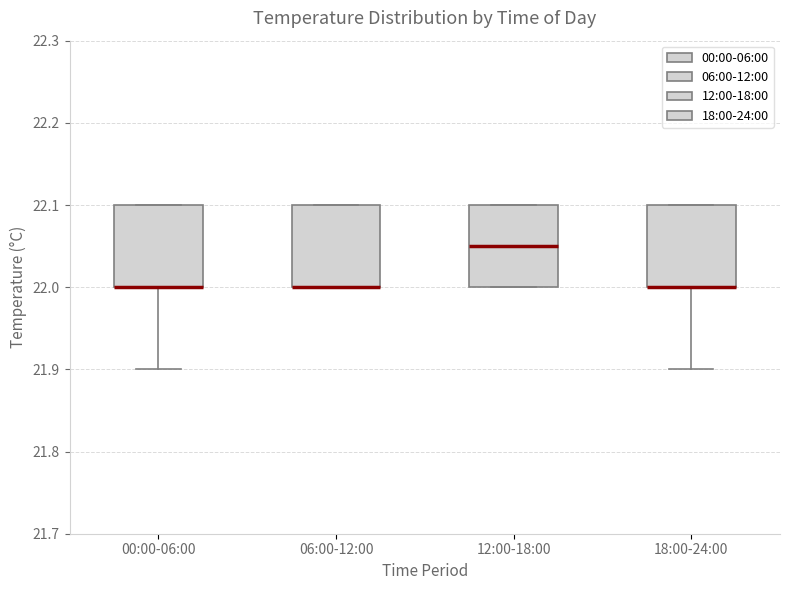

Reading left to right, transcribe this box plot: for each box, give where its median line is, the range the box spans, and where its two whiskers end, as read against the y-axis. The values are not printed on the chart, so give them approximately, as read against the axis.

00:00-06:00: median 22.00 (drawn on the box's lower edge), box 22.00 to 22.10, whiskers 21.90 to 22.10
06:00-12:00: median 22.00 (drawn on the box's lower edge), box 22.00 to 22.10, whiskers 22.00 to 22.10
12:00-18:00: median 22.05, box 22.00 to 22.10, whiskers 22.00 to 22.10
18:00-24:00: median 22.00 (drawn on the box's lower edge), box 22.00 to 22.10, whiskers 21.90 to 22.10